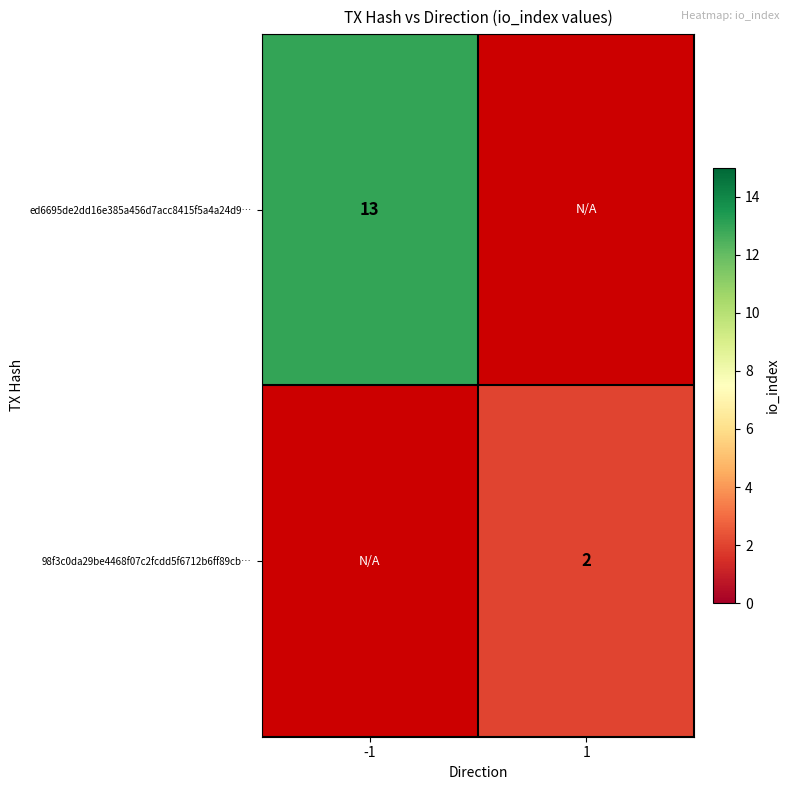

True or false: ed6695de2dd16e385a456d7acc8415f5a4a24d9… has a value of 13 at -1.

True